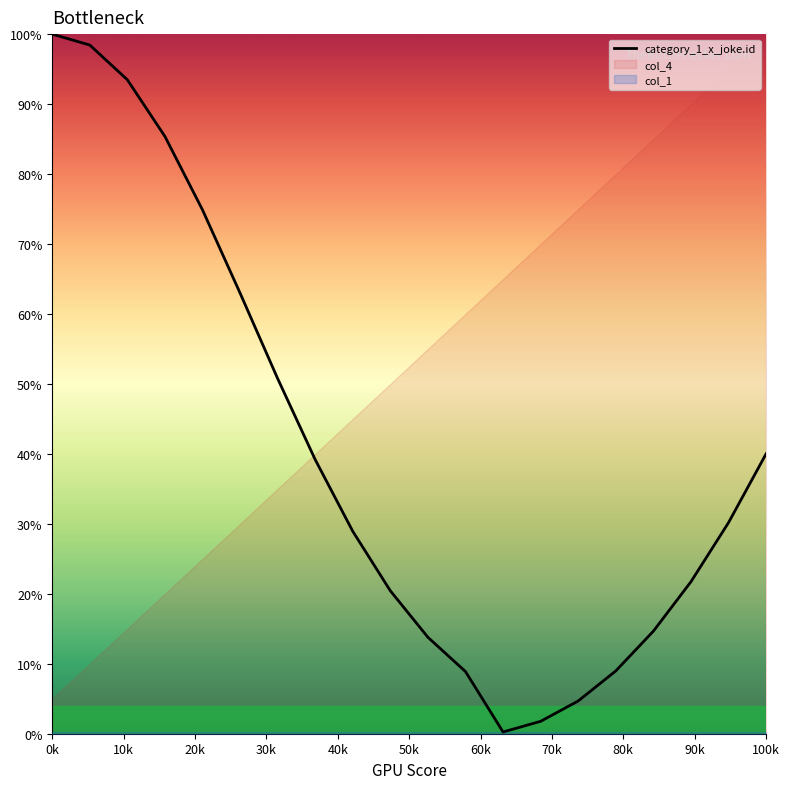

What is the maximum value for category_1_x_joke.id?

100.0